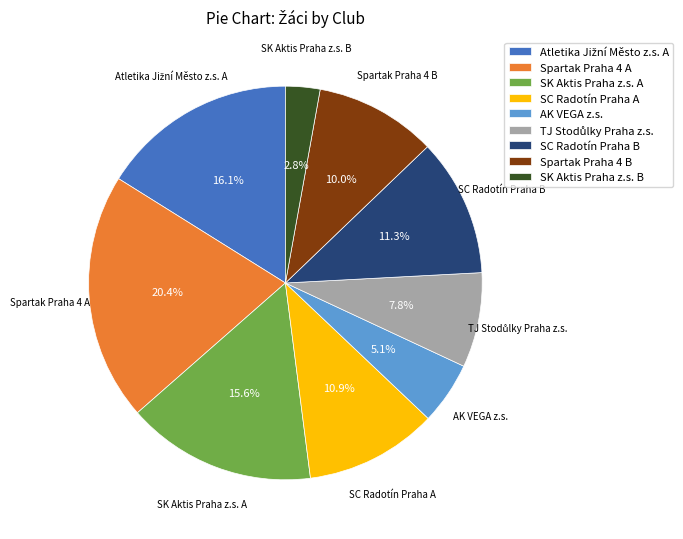

Does SK Aktis Praha z.s. A account for over 50% of the chart?

No